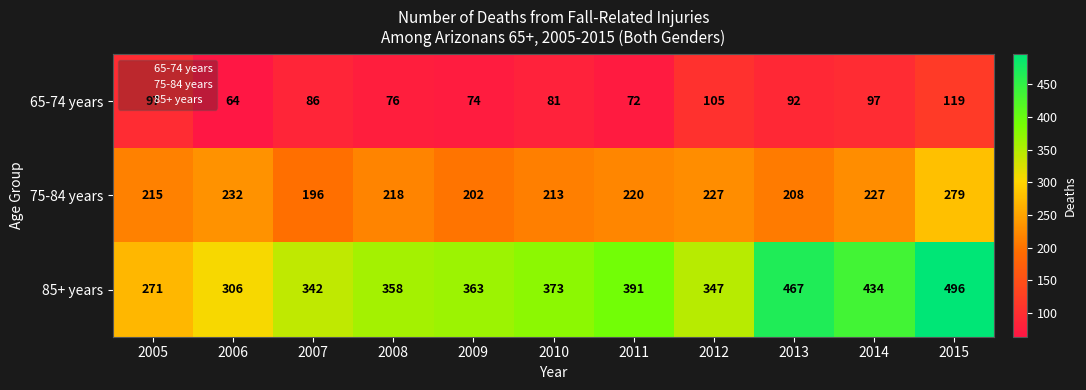

What is the maximum value shown in the chart?

496